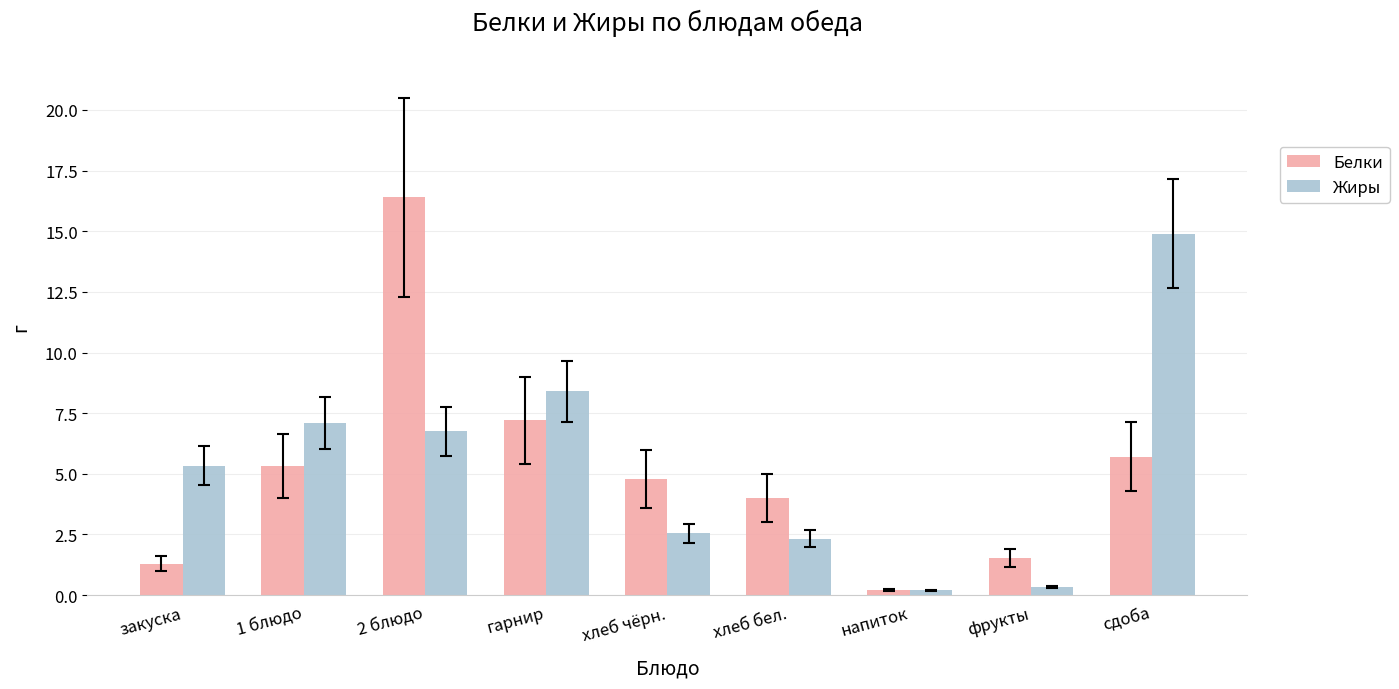

What is the total value across all series at хлеб бел.?

6.3